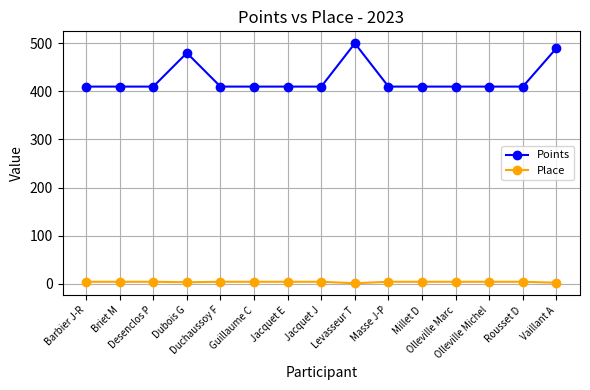

Which series has the widest spread of values?

Points